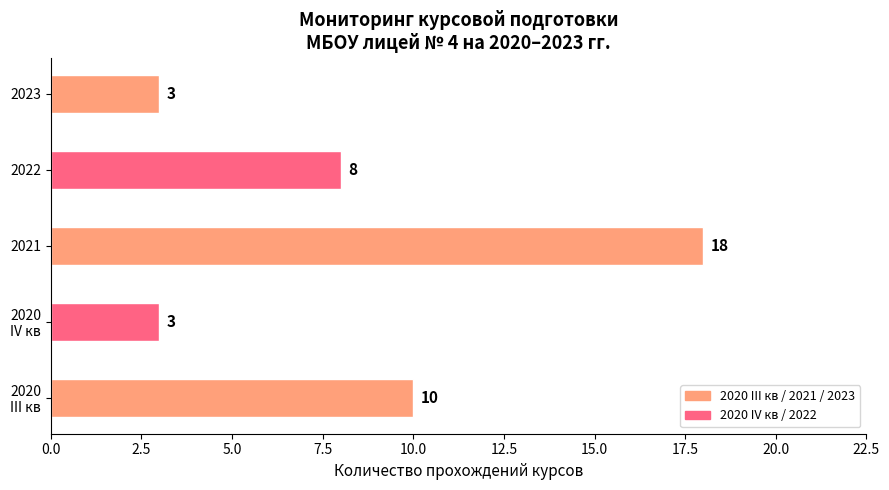

Count the values in the range 3 to 10.

4